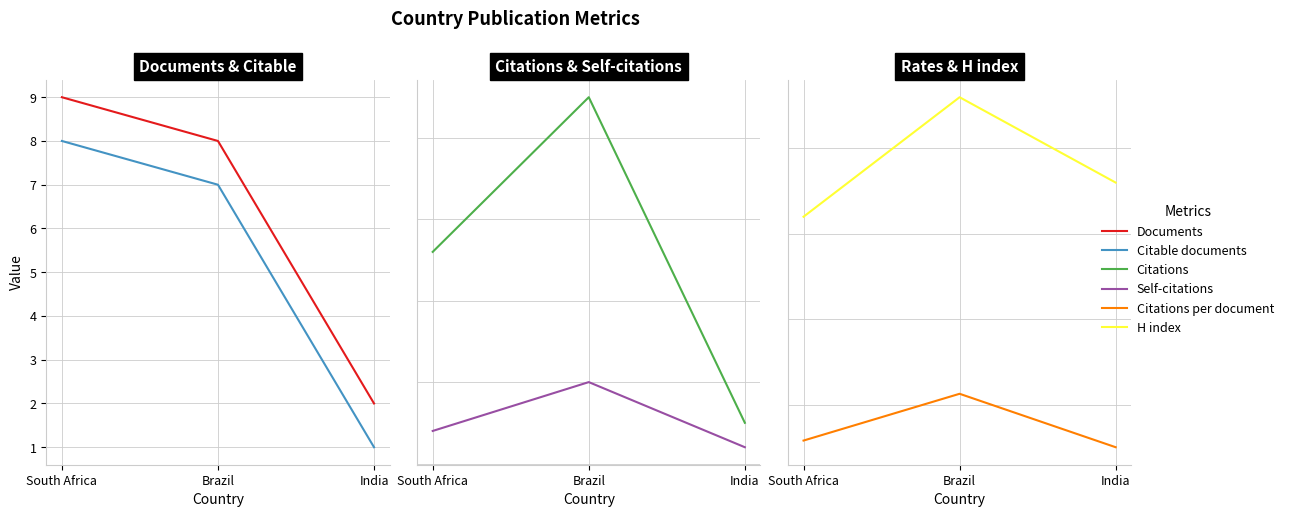

Does the chart have visible grid lines?

Yes